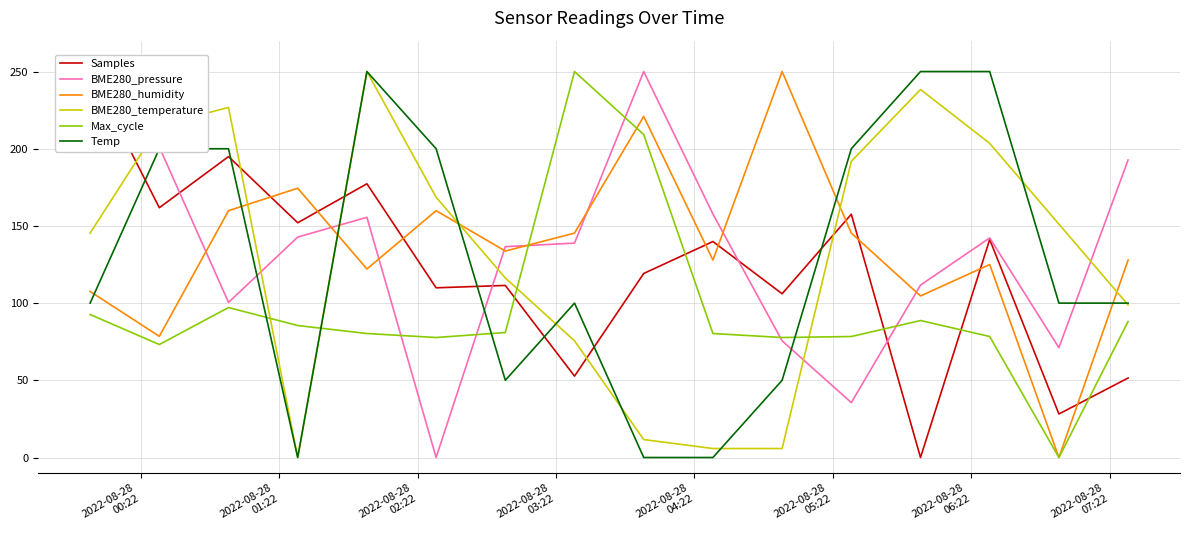

What is the difference between the maximum and minimum values in the Temp series?

250.0